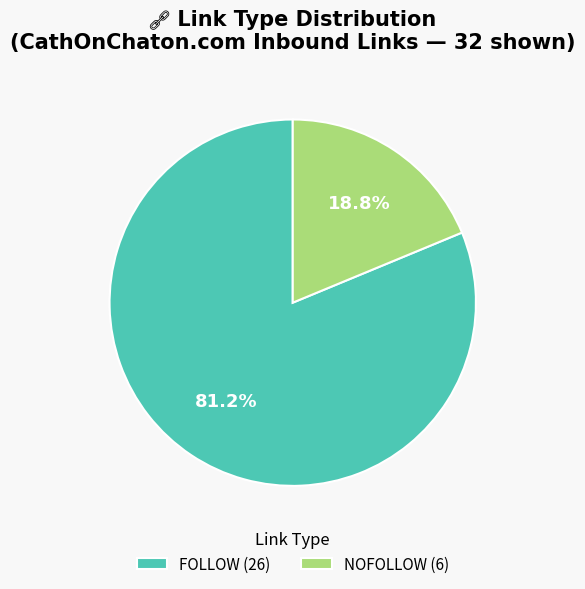

Which category has the biggest portion of the pie?

FOLLOW (26)